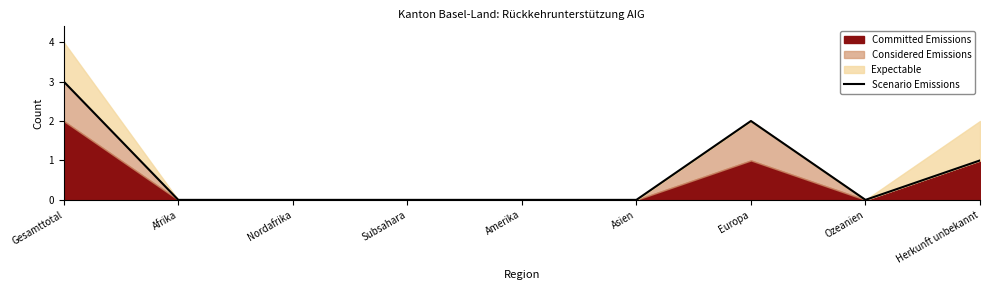

Which has a higher value, Subsahara or Herkunft unbekannt?

Herkunft unbekannt